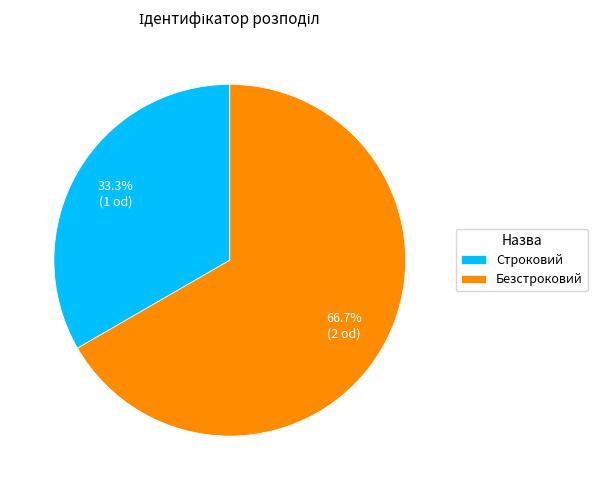

What is the largest slice in the pie chart?

Безстроковий